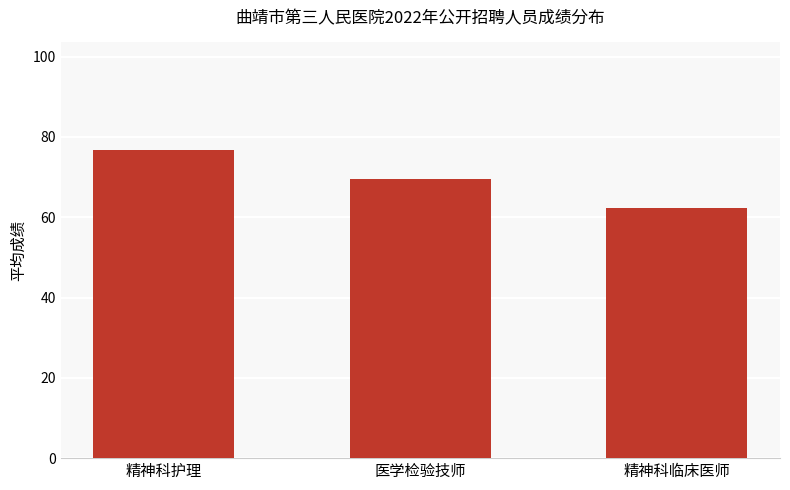

List the labels in order of value, smallest first.

精神科临床医师, 医学检验技师, 精神科护理